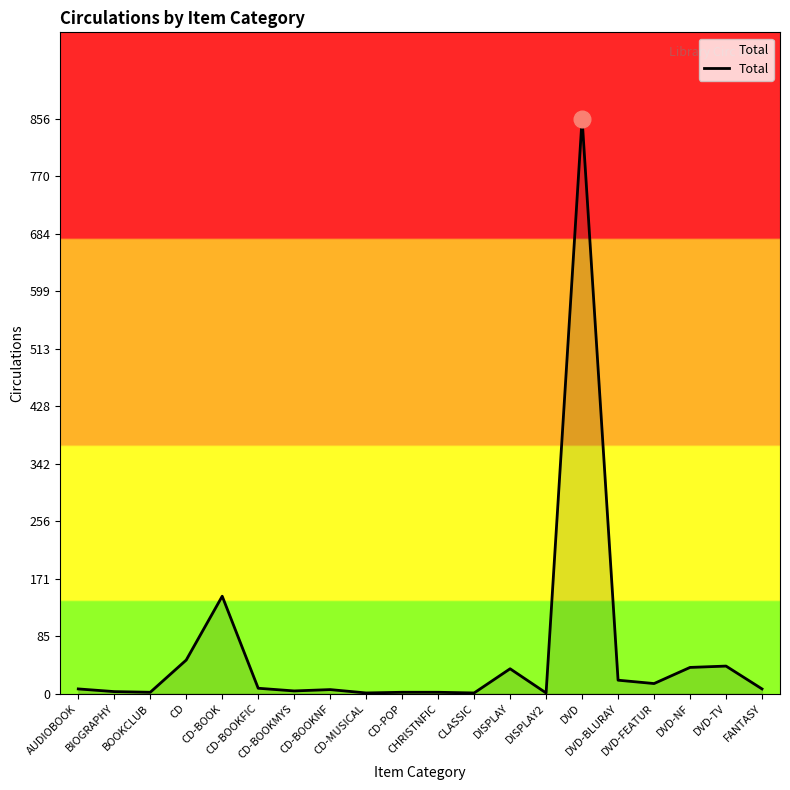

What is the difference between the maximum and minimum values?

855